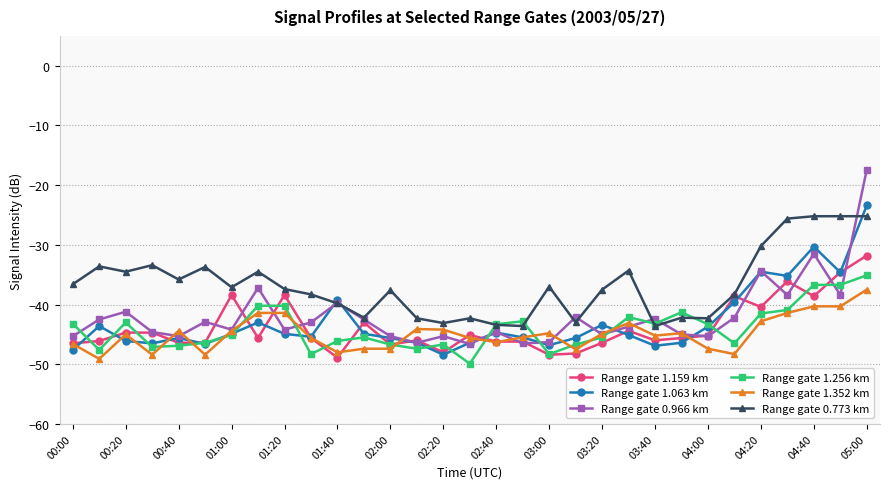

Which series has the widest spread of values?

Range gate 0.966 km